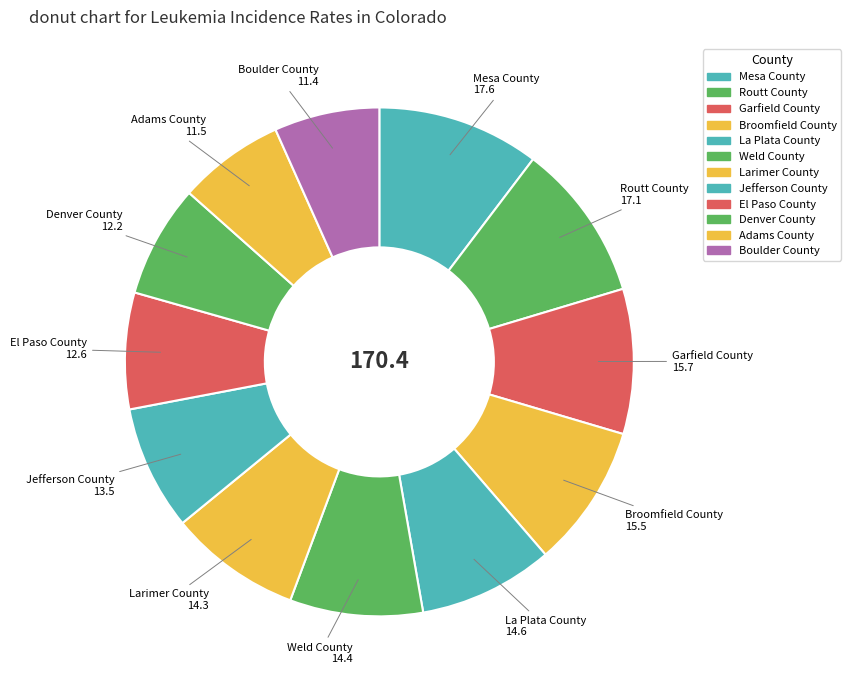

The Garfield County slice represents 9% of the pie. True or false?

True